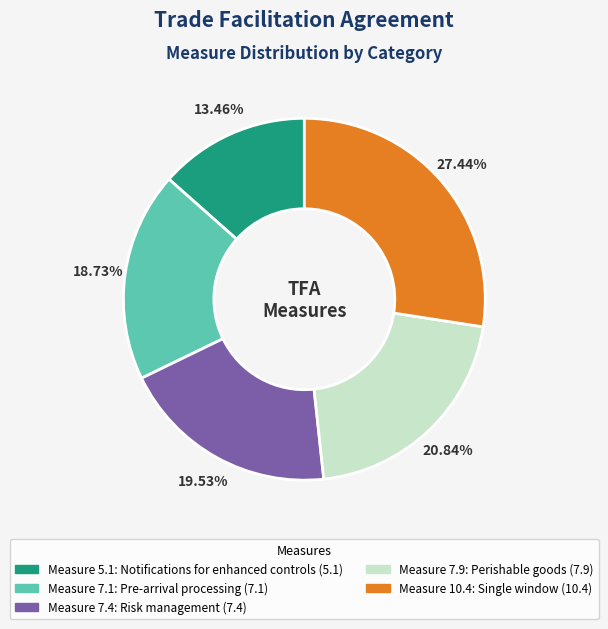

To the nearest percent, what is the difference between the largest and smallest slice percentages?

14%